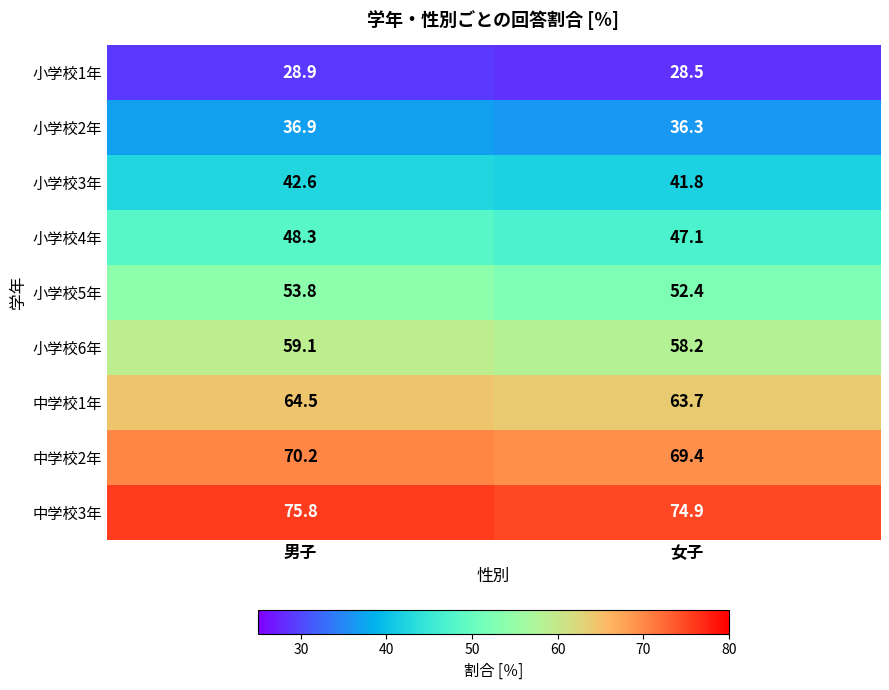

At which category is the sum across all series the highest?

男子